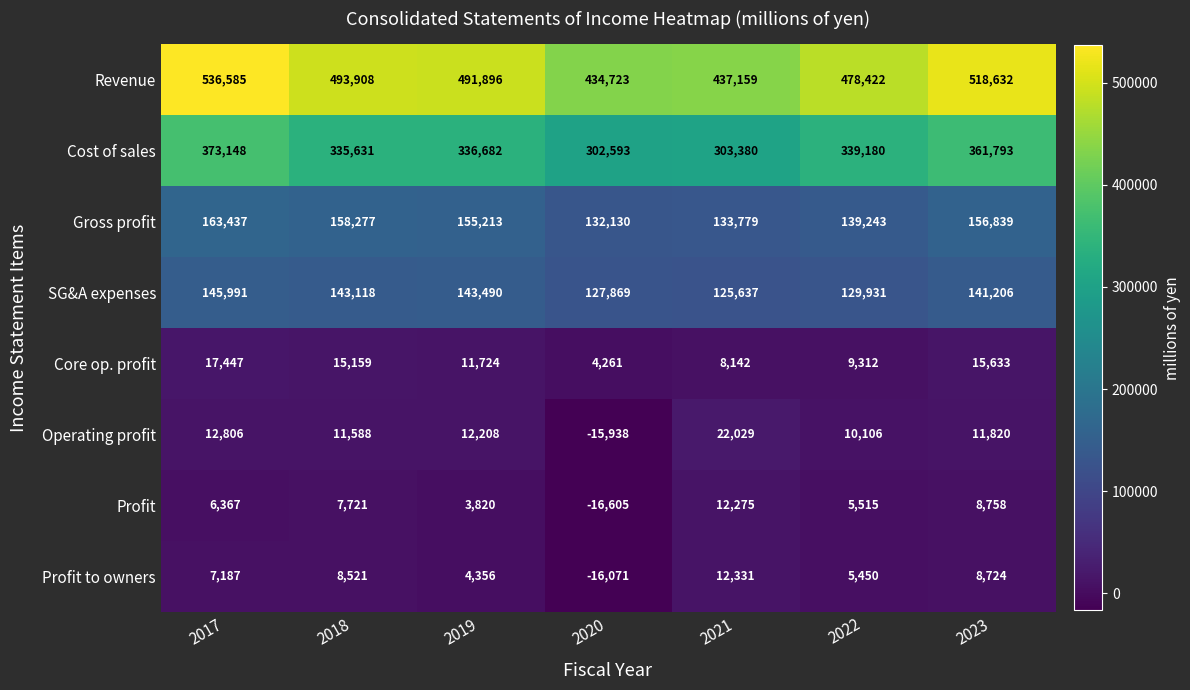

List the labels in order of Revenue value, smallest first.

2020, 2021, 2022, 2019, 2018, 2023, 2017